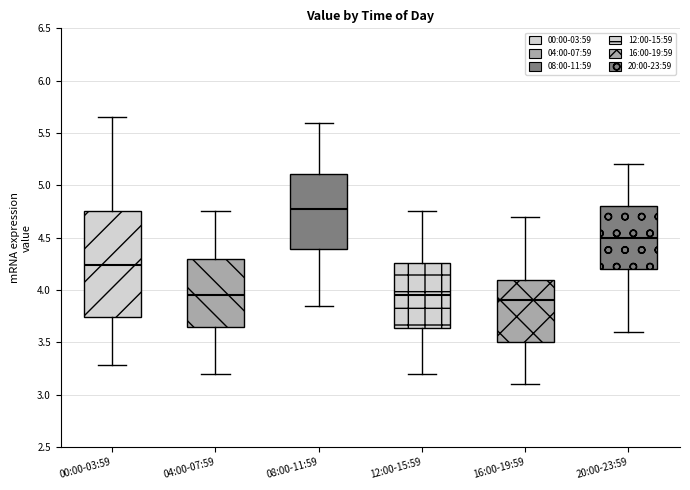

Where does the lower whisker of the box for 00:00-03:59 end on the y-axis? The values are not printed on the chart, so give them approximately, as read against the axis.

3.30